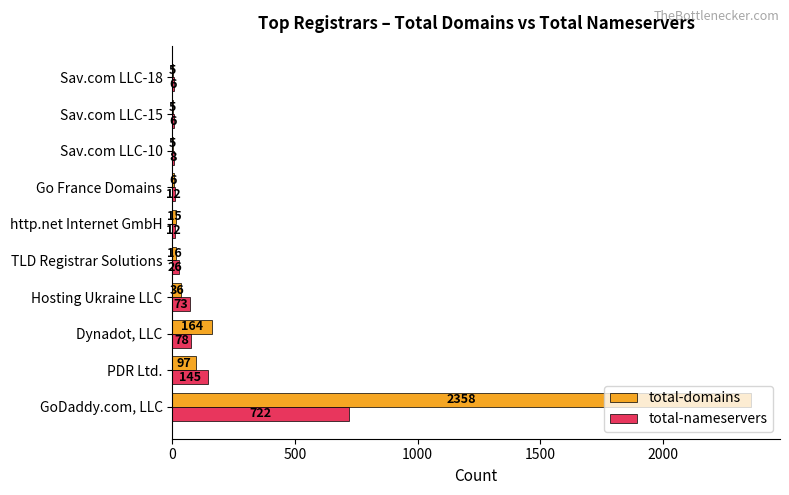

What is the total value across all series at Sav.com LLC-15?

11